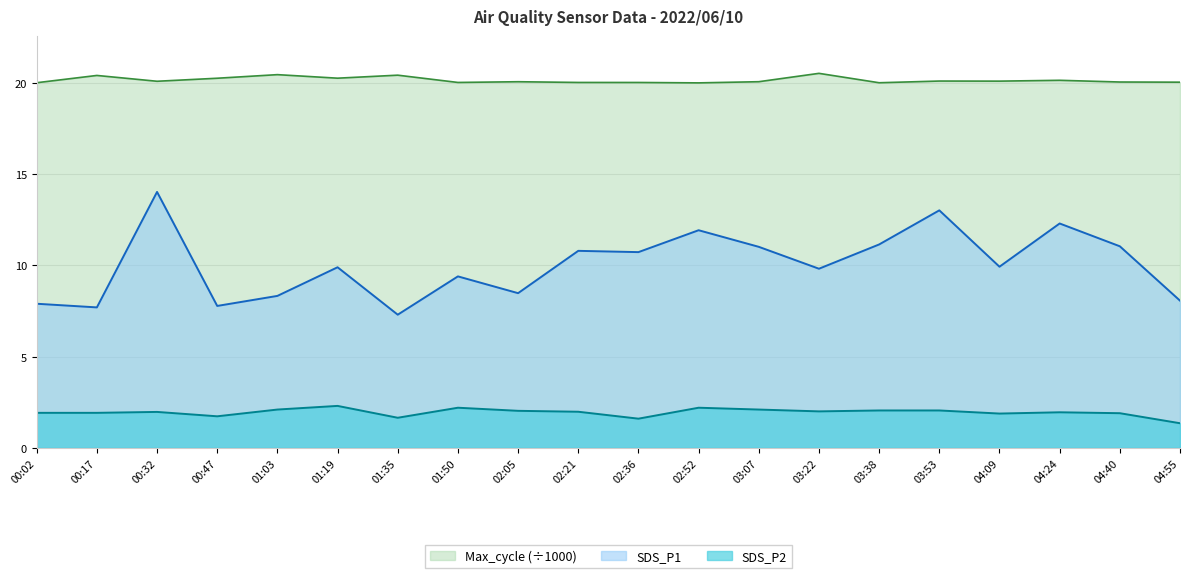

What are all the series names shown in the legend?

Max_cycle (÷1000), SDS_P1, SDS_P2